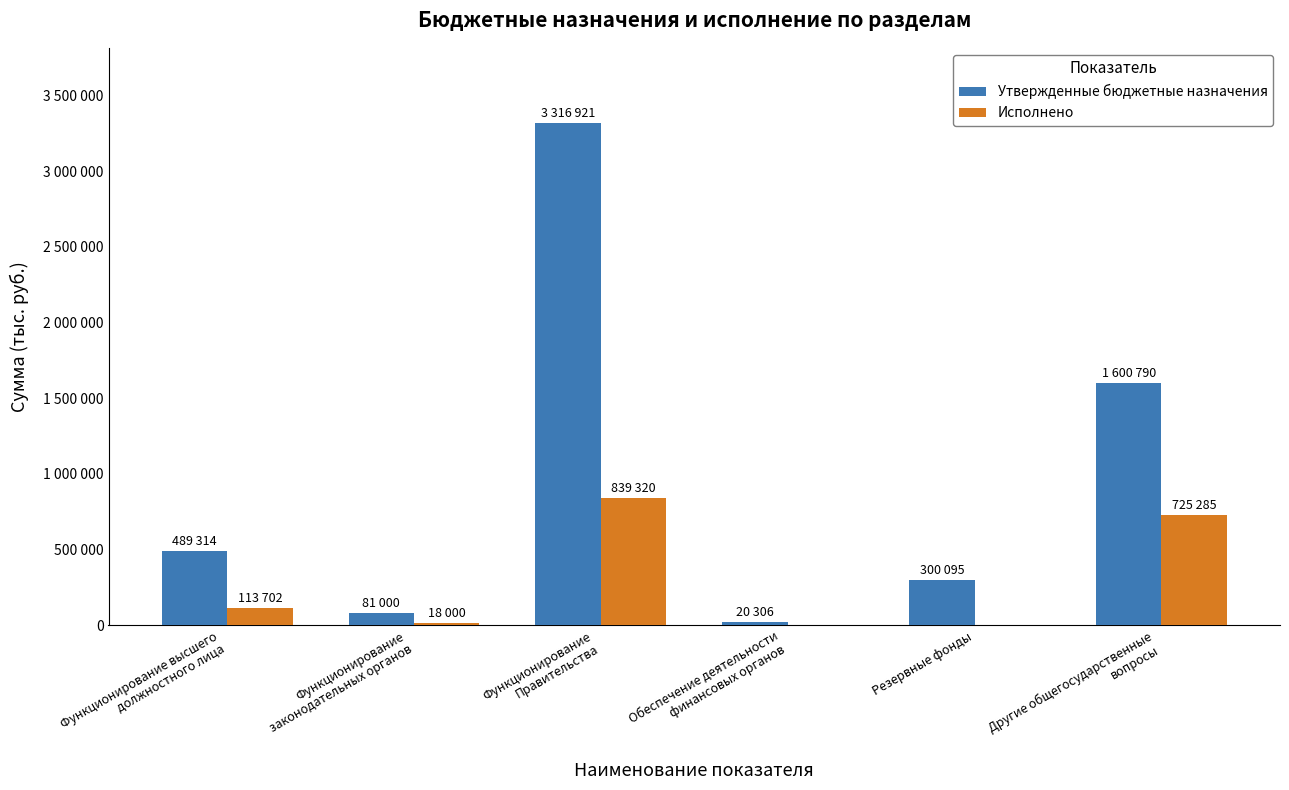

At which category is the sum across all series the highest?

Функционирование
Правительства